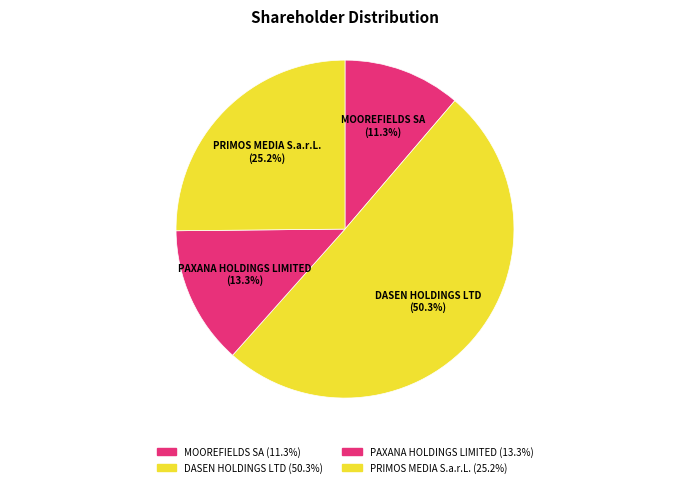

Rank the categories by value from highest to lowest.

DASEN HOLDINGS LTD, PRIMOS MEDIA S.a.r.L., PAXANA HOLDINGS LIMITED, MOOREFIELDS SA